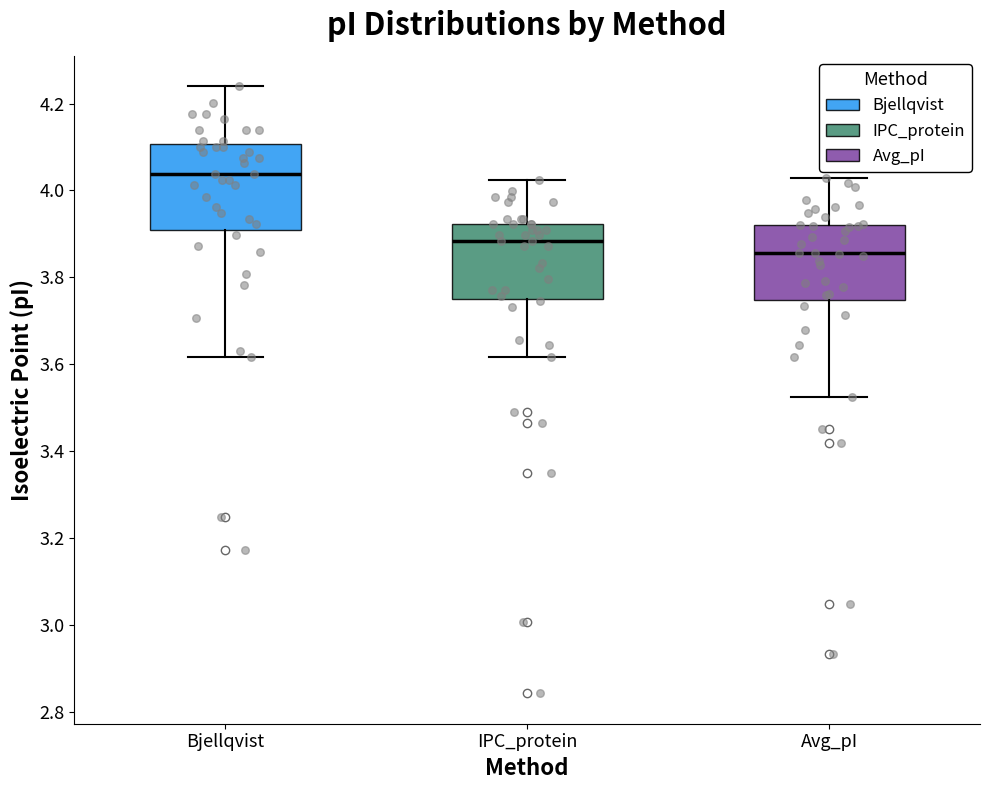

Where is the upper edge of the box for Avg_pI on the y-axis? The values are not printed on the chart, so give them approximately, as read against the axis.

3.92